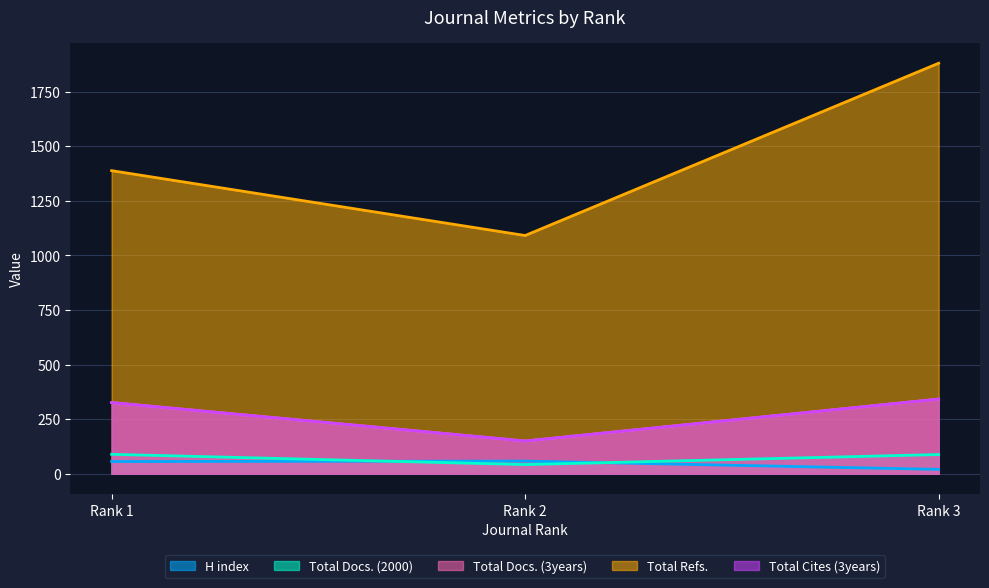

At which category does the chart reach its peak across all series?

Rank 3